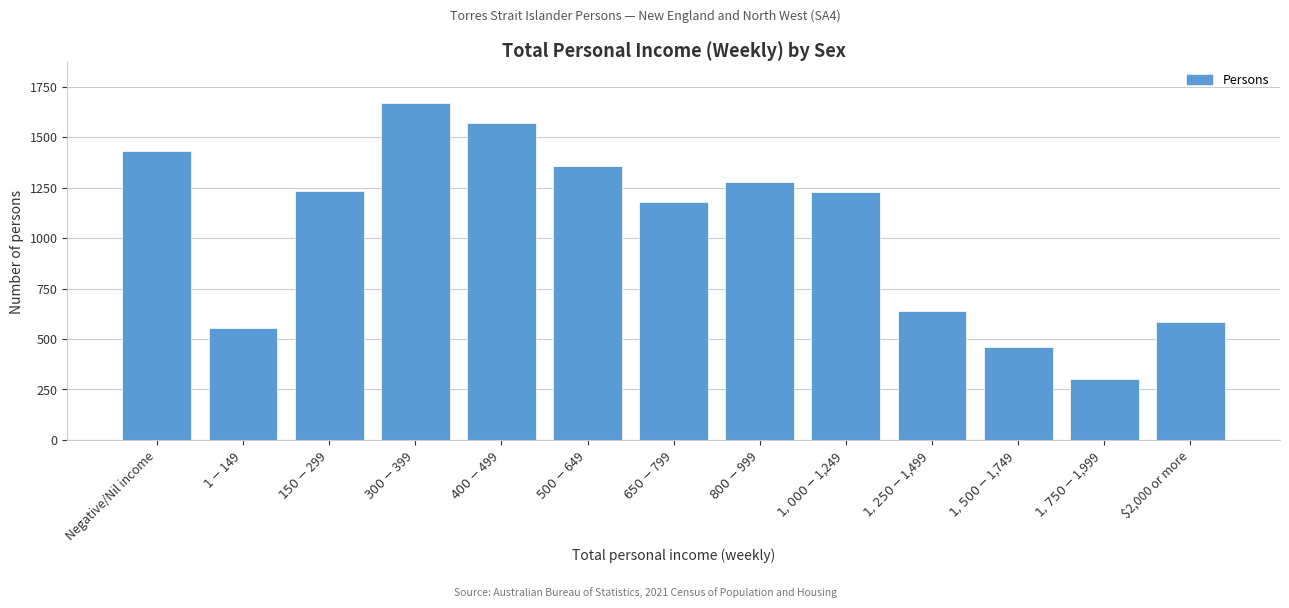

The value at $2,000 or more is 315. True or false?

False